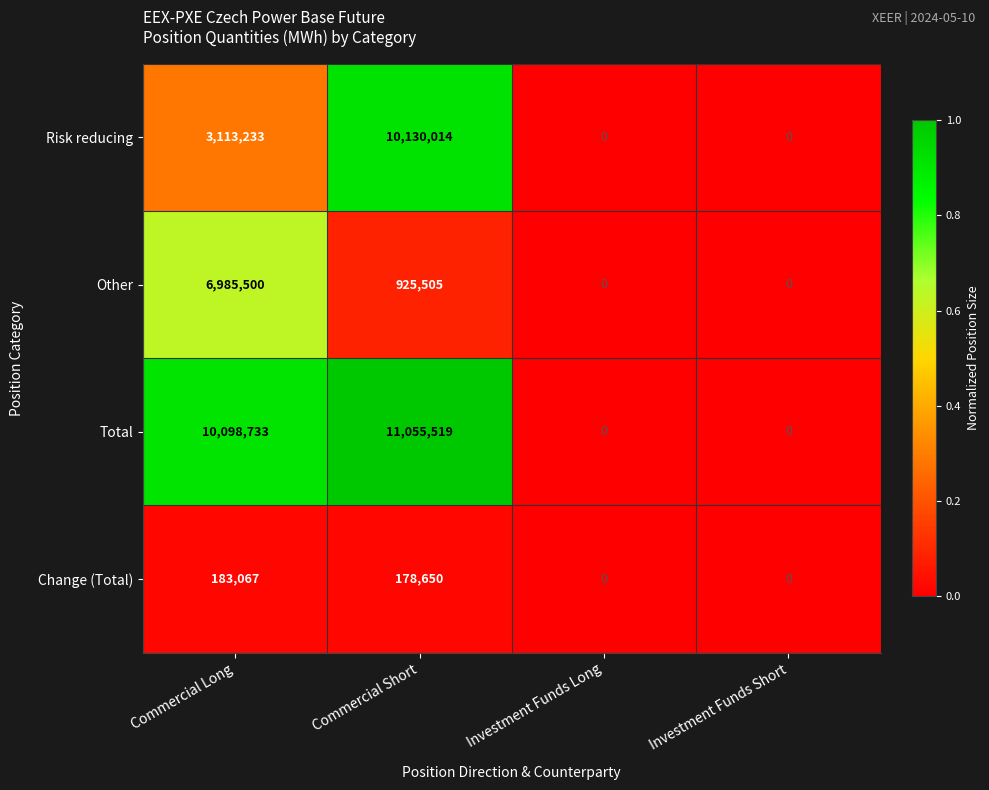

How many values in Other are above zero?

2